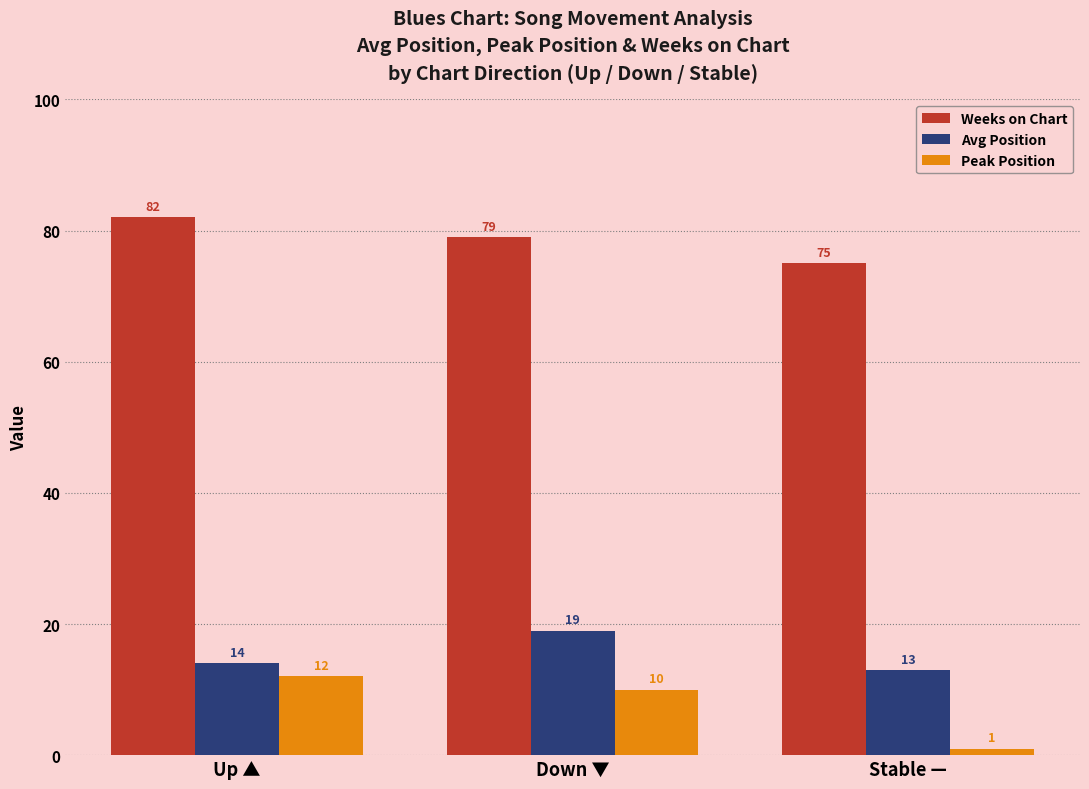

What is the sum of the Weeks on Chart values at Stable — and Up ▲?

157